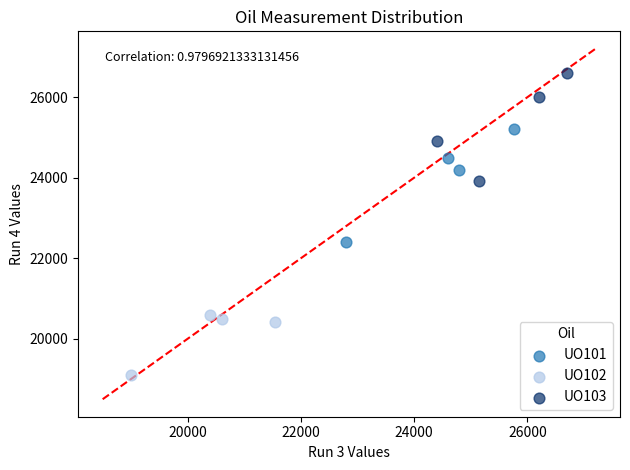

Which series has the widest spread of Y values?

UO101